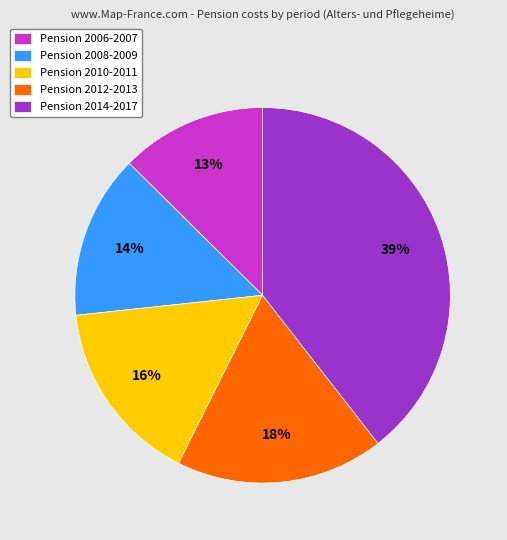

Is there a majority slice in this chart?

No